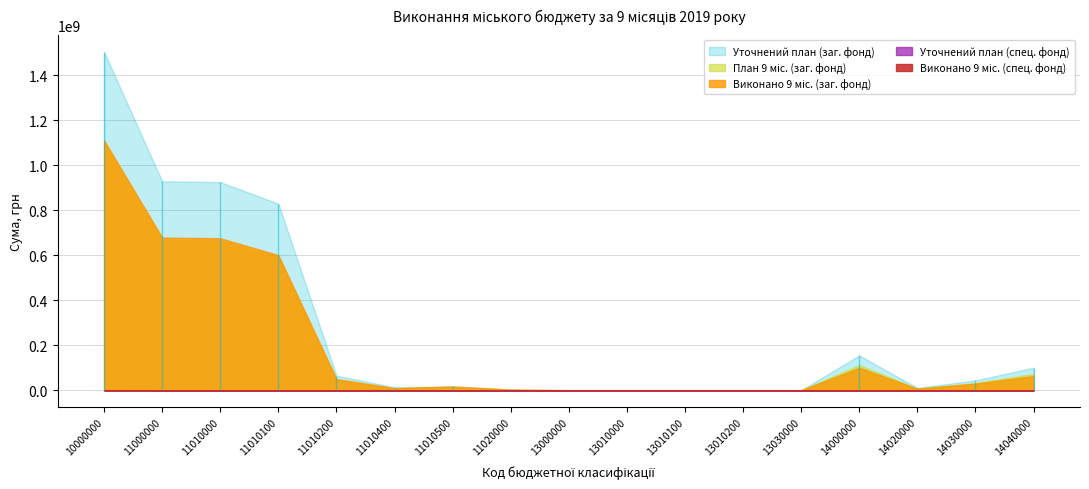

Which series has the largest range (max minus min)?

Уточнений план (заг. фонд)